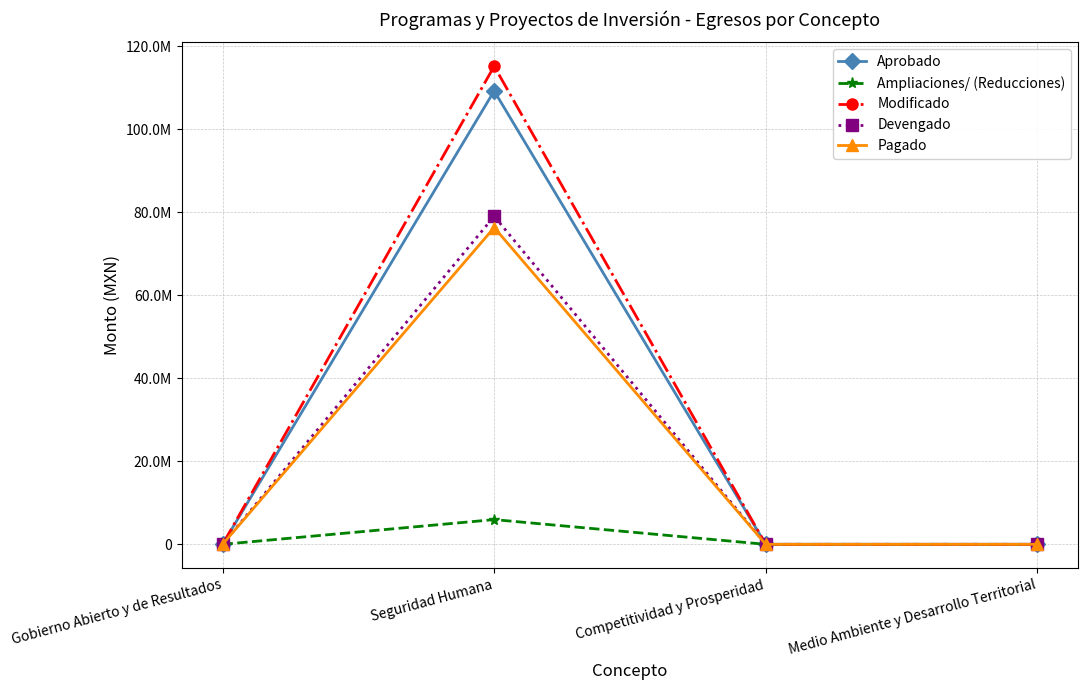

Is the value of Pagado at Medio Ambiente y Desarrollo Territorial greater than the value of Modificado at Seguridad Humana?

No